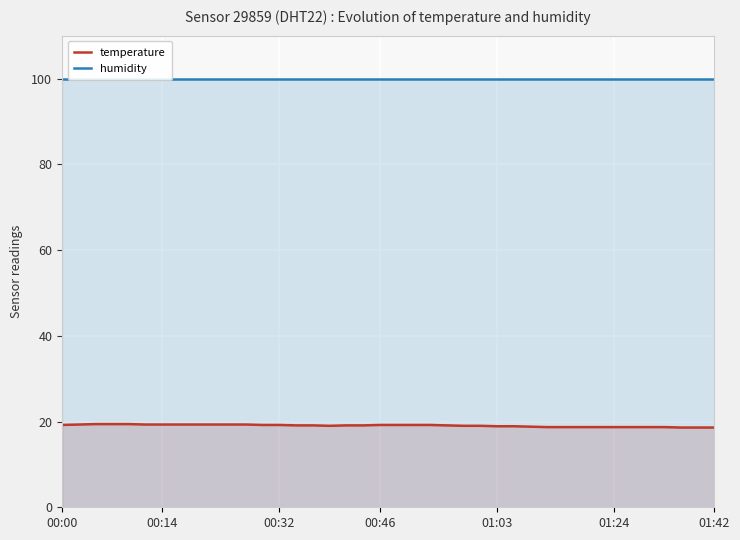

What is the value of the humidity point at the 8th from the left?

99.9